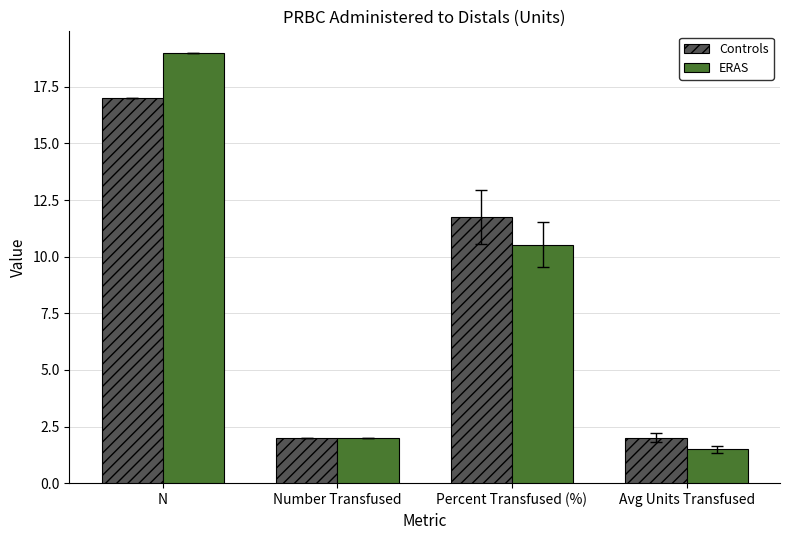

At how many categories does at least one series exceed 13?

1